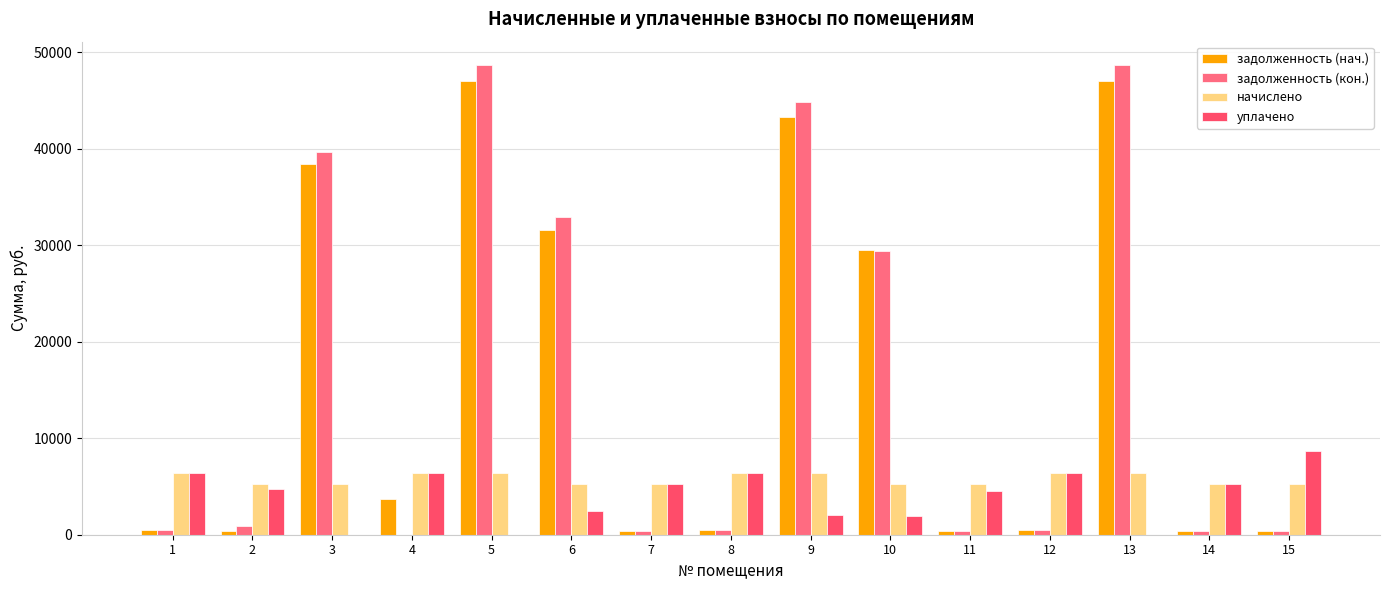

What is the greatest value displayed?

48664.6